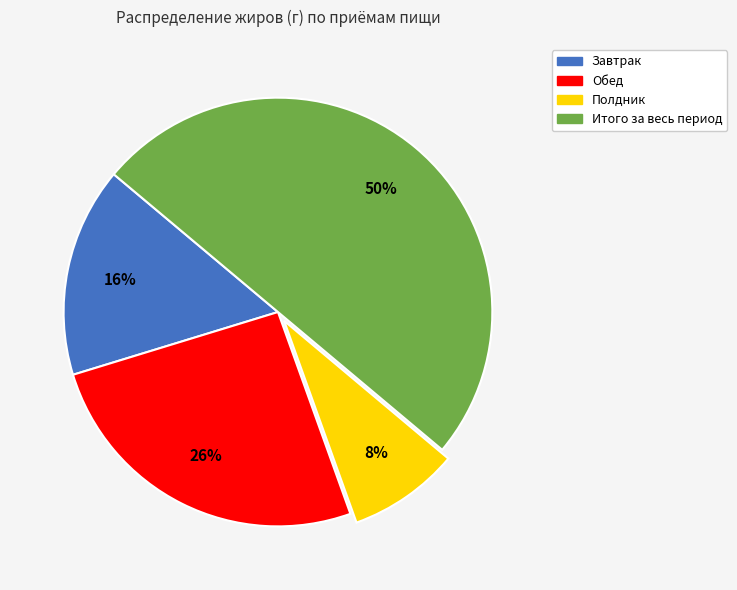

Is the sum of Итого за весь период and Полдник greater than half?

Yes